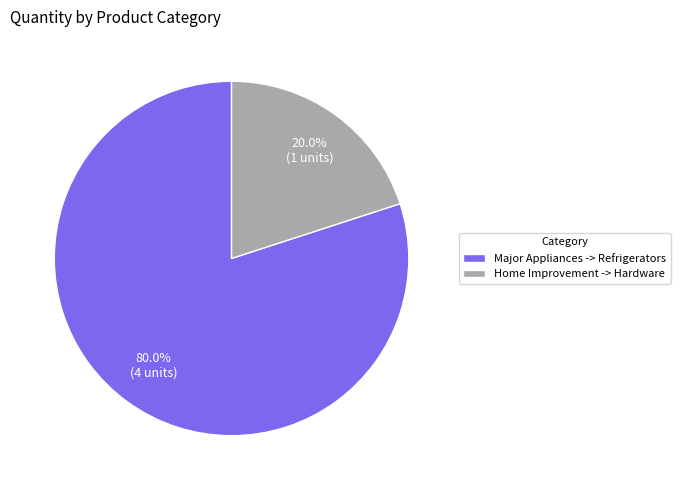

How many segments does this pie chart have?

2